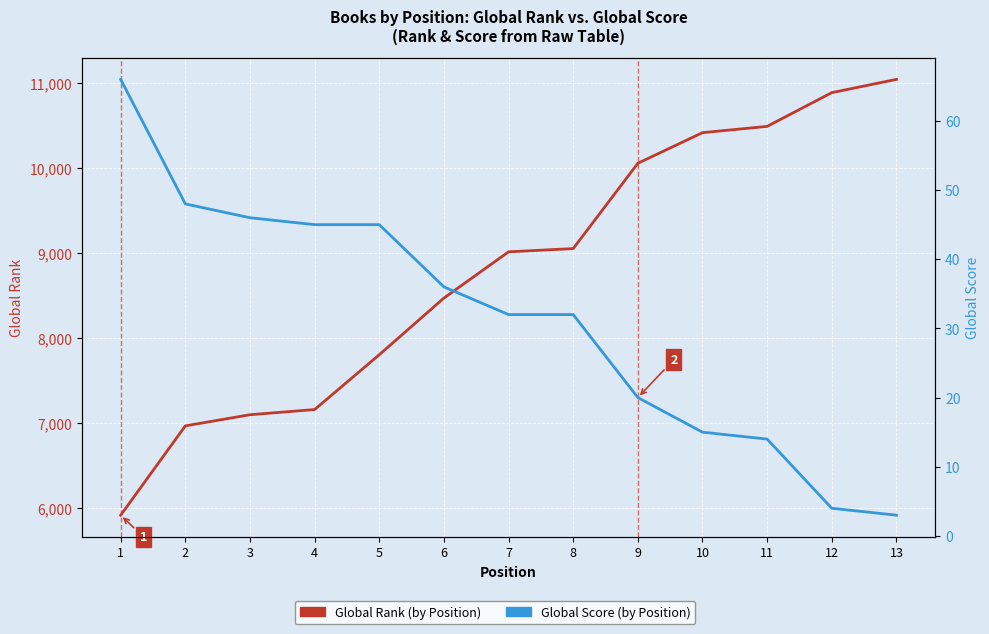

What is the difference between the highest and lowest values at 3?

7048